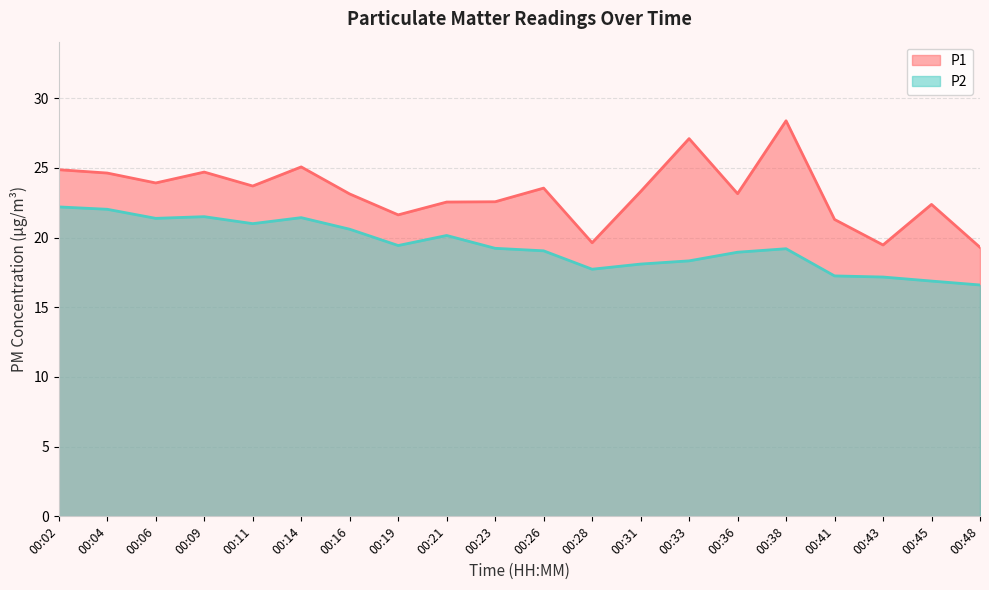

What is the approximate value of P1 at 00:38?

28.4